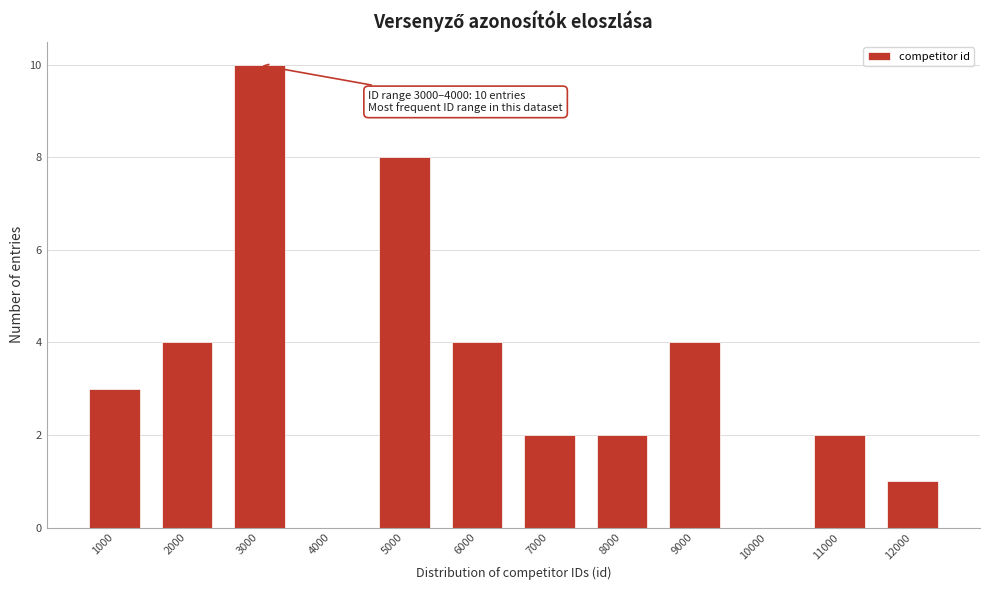

Reading left to right, transcribe all the data shown in this chart.

1000=3	2000=4	3000=10	4000=0	5000=8	6000=4	7000=2	8000=2	9000=4	10000=0	11000=2	12000=1